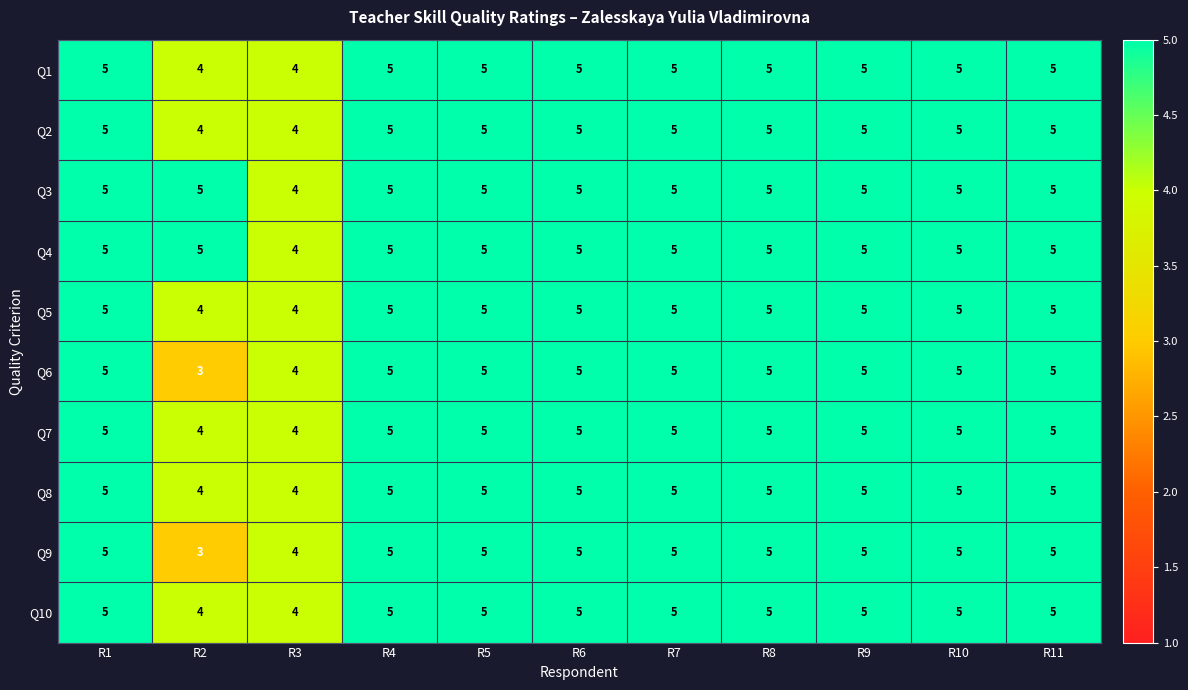

At which label does Q9 reach its minimum?

R2